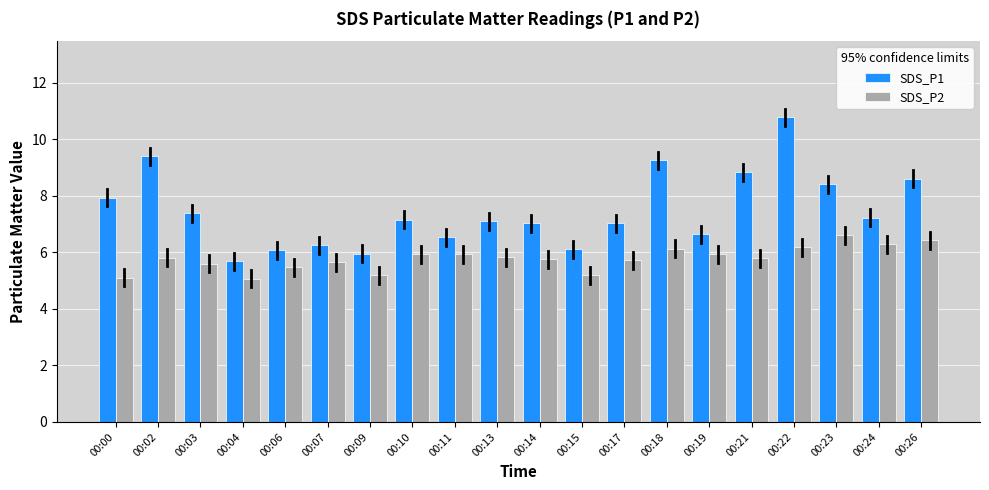

Read the SDS_P1 value at 00:03.

7.4